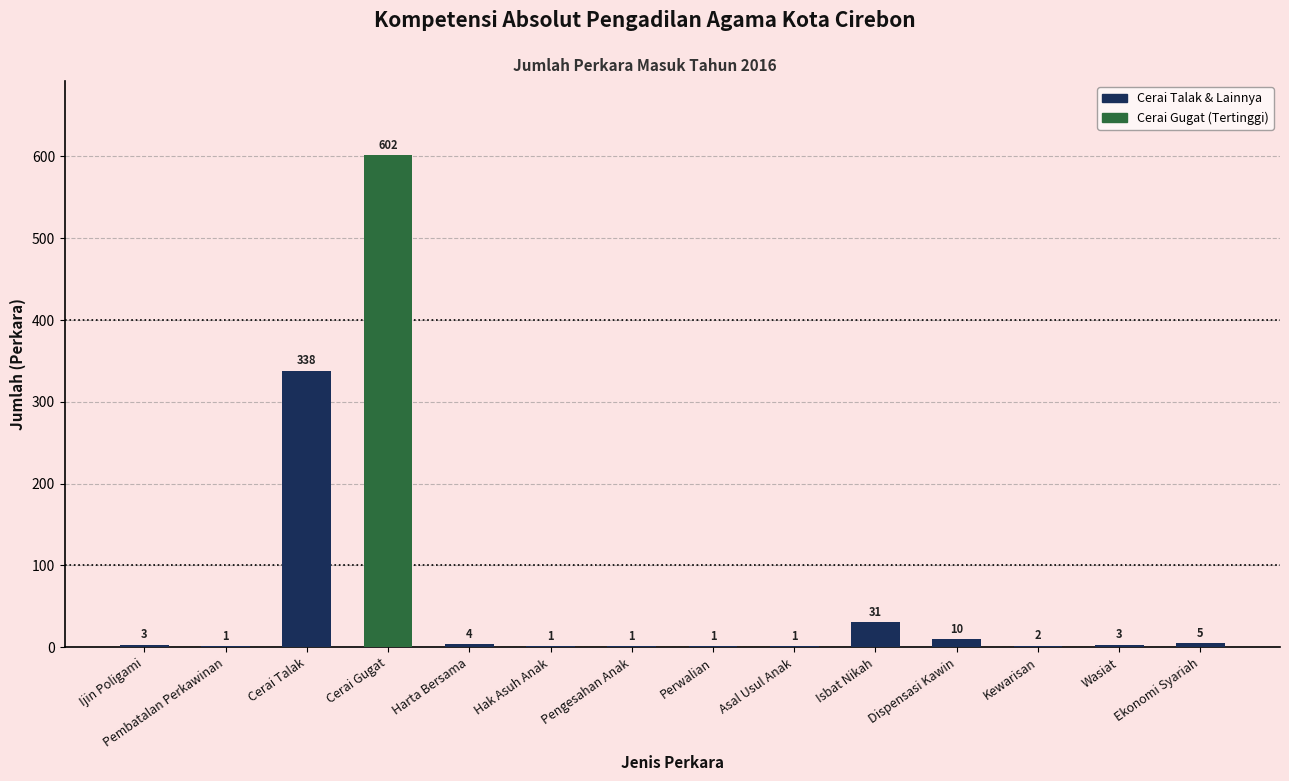

True or false: the data shows 1 at Perwalian.

True